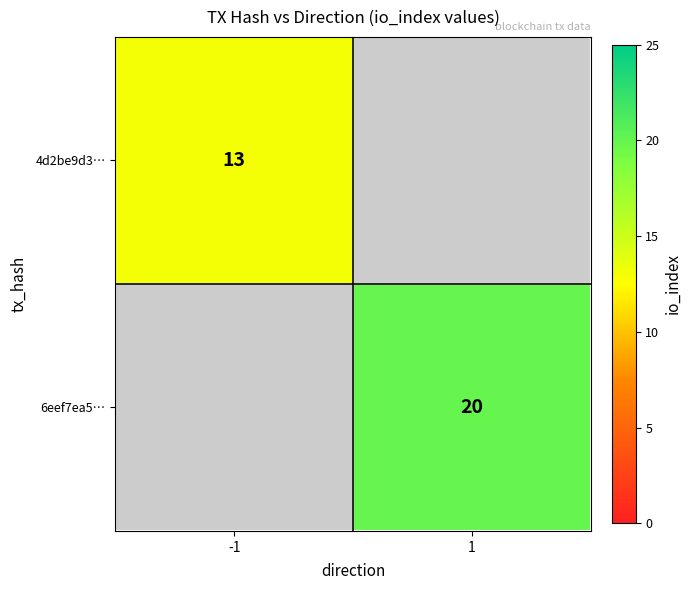

Is the value of 4d2be9d3… at -1 greater than the value of 6eef7ea5… at 1?

No